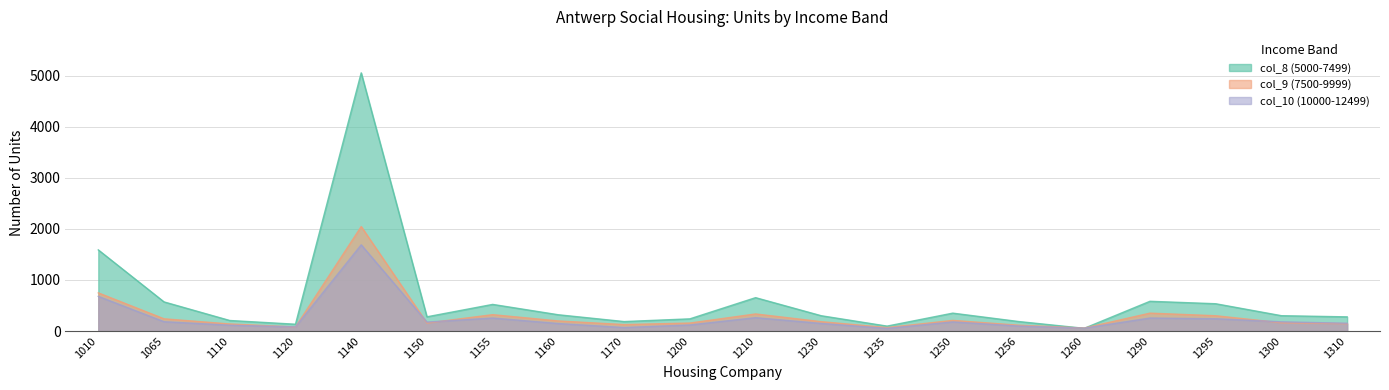

The value of col_8 (5000-7499) at 1230 is 299. True or false?

True